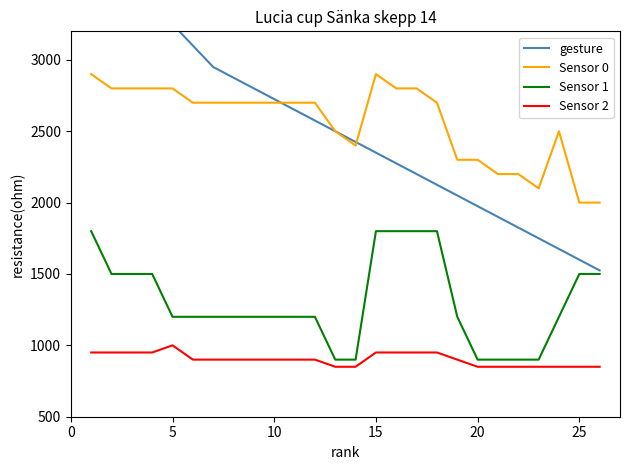

How many Sensor 1 values are between 1200 and 1500?

15